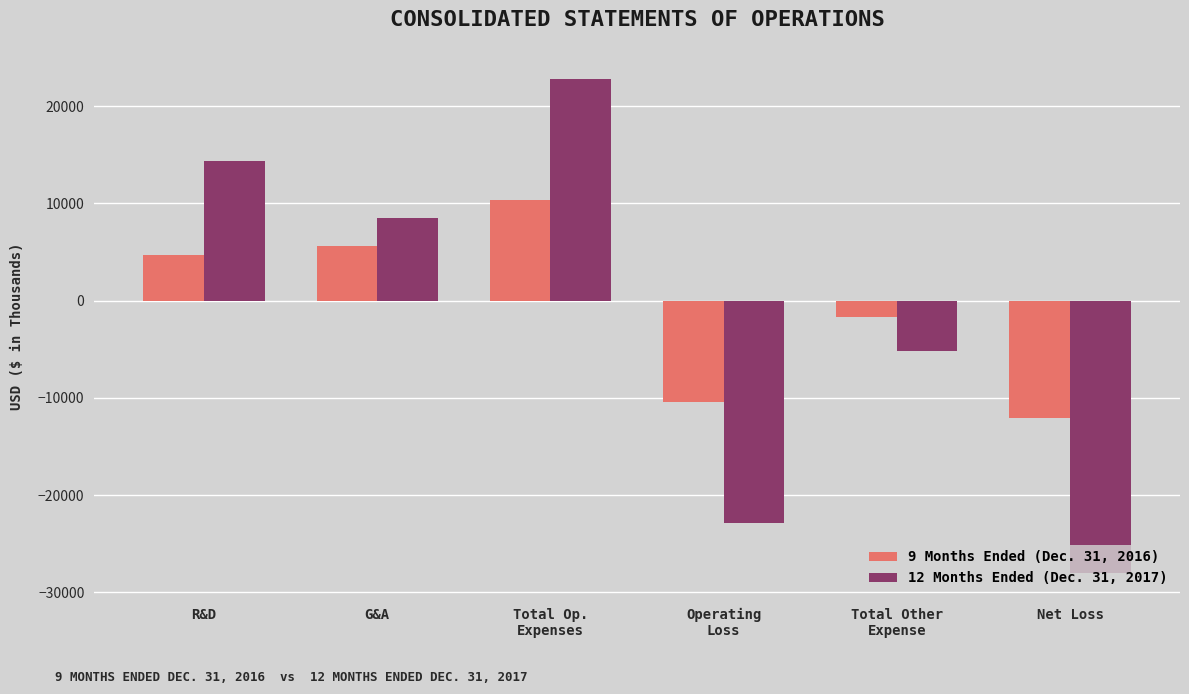

At Total Other
Expense, list the series in order from smallest to largest.

12 Months Ended (Dec. 31, 2017), 9 Months Ended (Dec. 31, 2016)